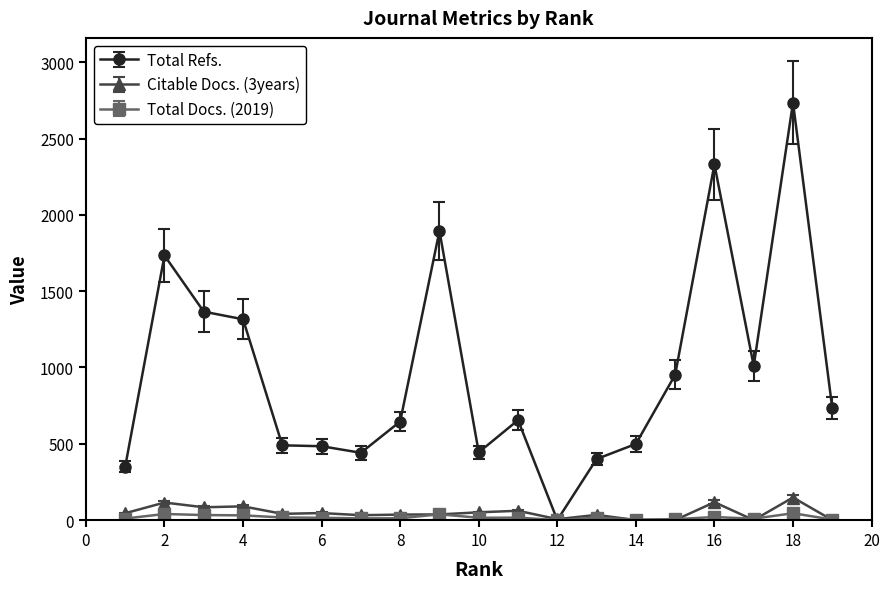

What is the maximum value for Total Docs. (2019)?

45